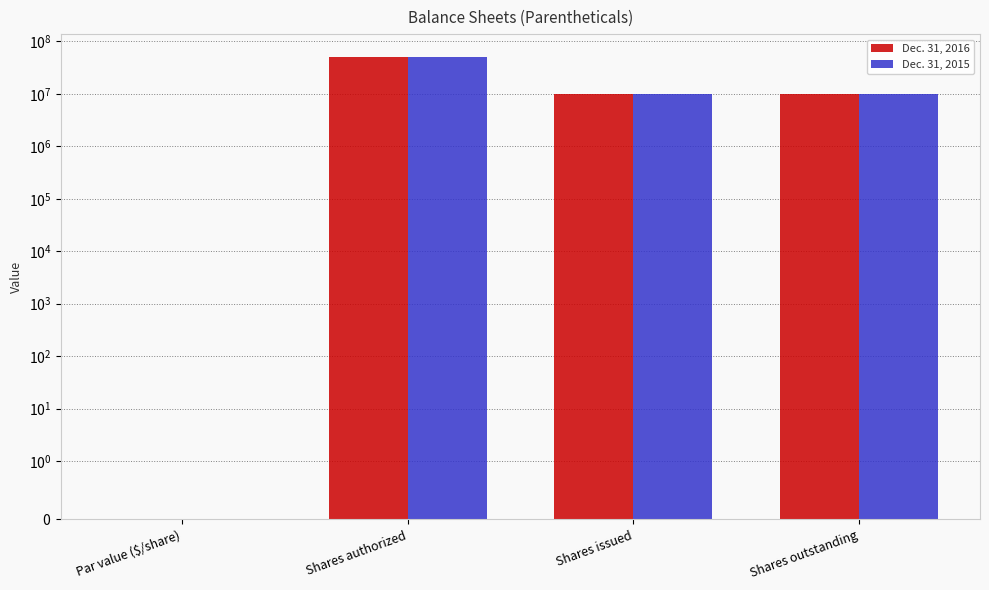

What is the sum of all Dec. 31, 2015 values?

70000000.0